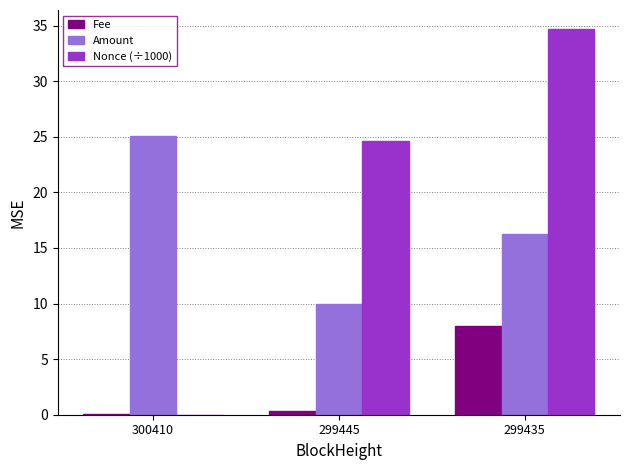

The Amount series shows 9.9 at 299445. True or false?

True